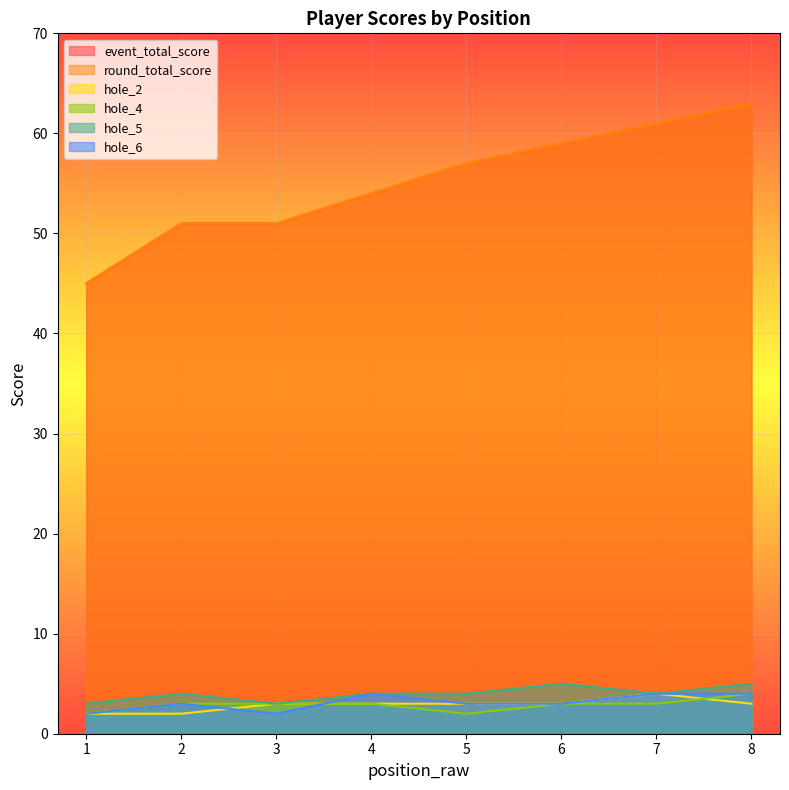

Which series changed the most between 5 and 6?

event_total_score